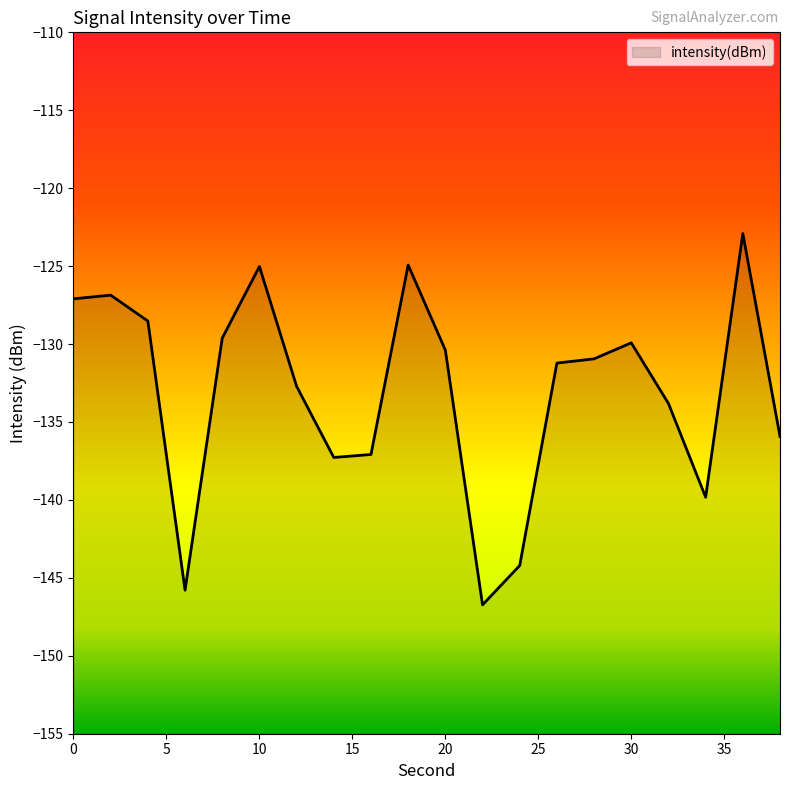

Where is the first local minimum?

6